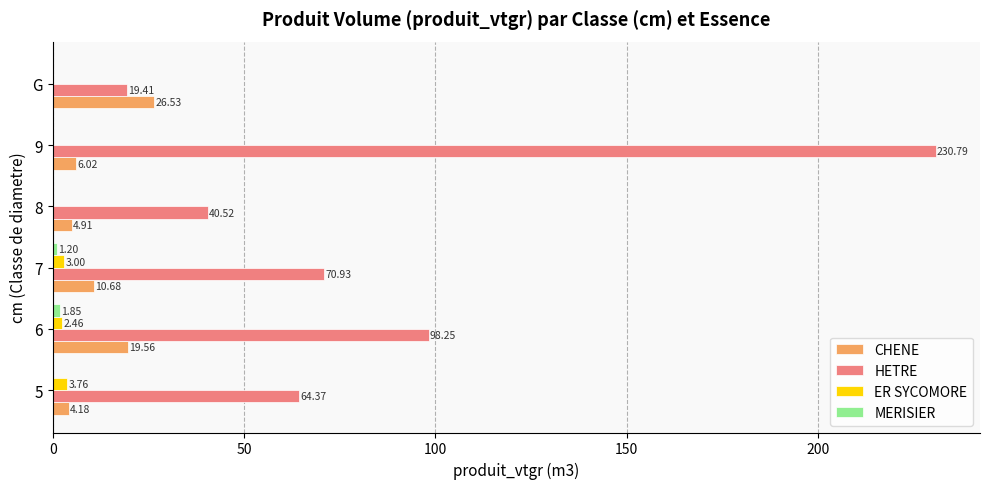

Is the value of CHENE at 7 greater than the value of ER SYCOMORE at 5?

Yes